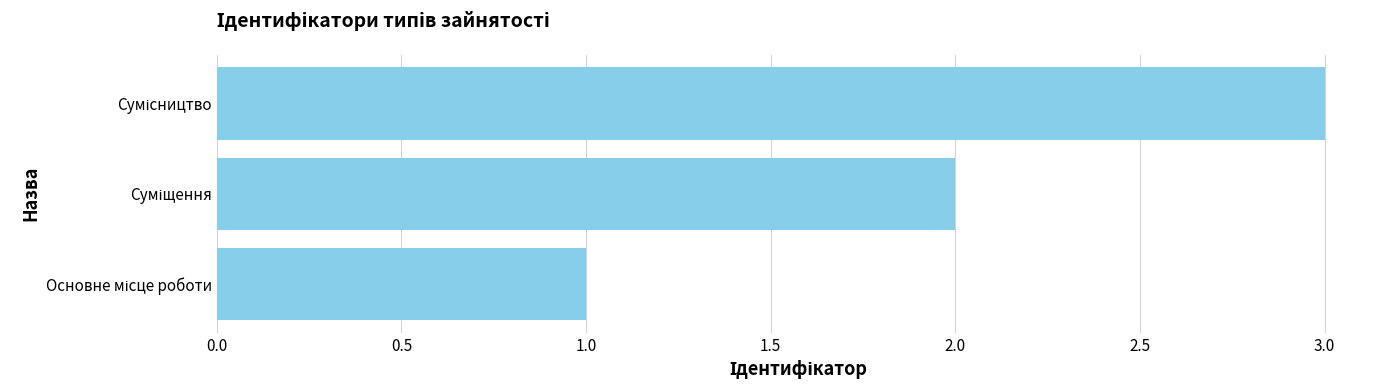

What is the maximum value shown in the chart?

3